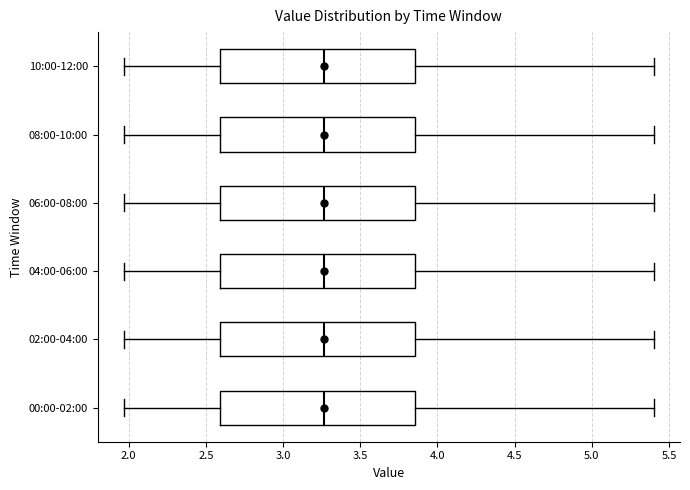

Reading bottom to top, read every box against the x-axis: the position of its median line, the range the box covers, and the ends of its whiskers. The values are not printed on the chart, so give them approximately, as read against the axis.

00:00-02:00: median 3.25, box 2.60 to 3.85, whiskers 1.95 to 5.40
02:00-04:00: median 3.25, box 2.60 to 3.85, whiskers 1.95 to 5.40
04:00-06:00: median 3.25, box 2.60 to 3.85, whiskers 1.95 to 5.40
06:00-08:00: median 3.25, box 2.60 to 3.85, whiskers 1.95 to 5.40
08:00-10:00: median 3.25, box 2.60 to 3.85, whiskers 1.95 to 5.40
10:00-12:00: median 3.25, box 2.60 to 3.85, whiskers 1.95 to 5.40